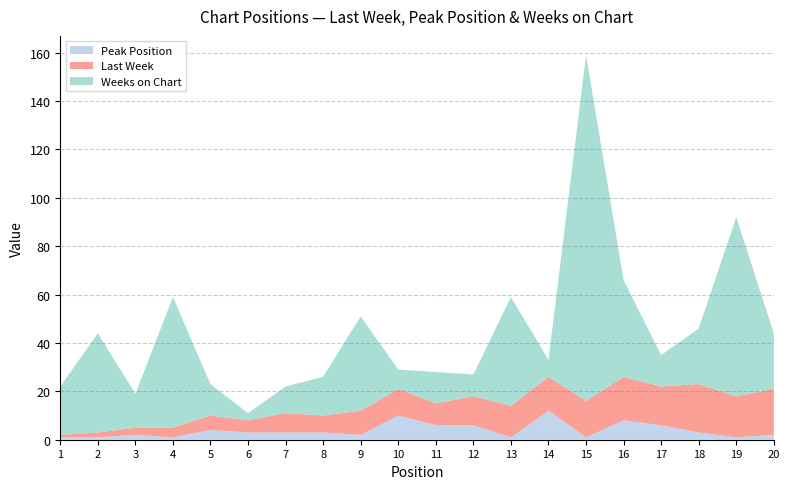

Reading left to right, transcribe all the data shown in this chart.

Last Week: 1=1	2=2	3=3	4=4	5=6	6=5	7=8	8=7	9=10	10=11	11=9	12=12	13=13	14=14	15=15	16=18	17=16	18=20	19=17	20=19
Peak Position: 1=1	2=1	3=2	4=1	5=4	6=3	7=3	8=3	9=2	10=10	11=6	12=6	13=1	14=12	15=1	16=8	17=6	18=3	19=1	20=2
Weeks on Chart: 1=20	2=41	3=14	4=54	5=13	6=3	7=11	8=16	9=39	10=8	11=13	12=9	13=45	14=7	15=143	16=40	17=13	18=23	19=74	20=23